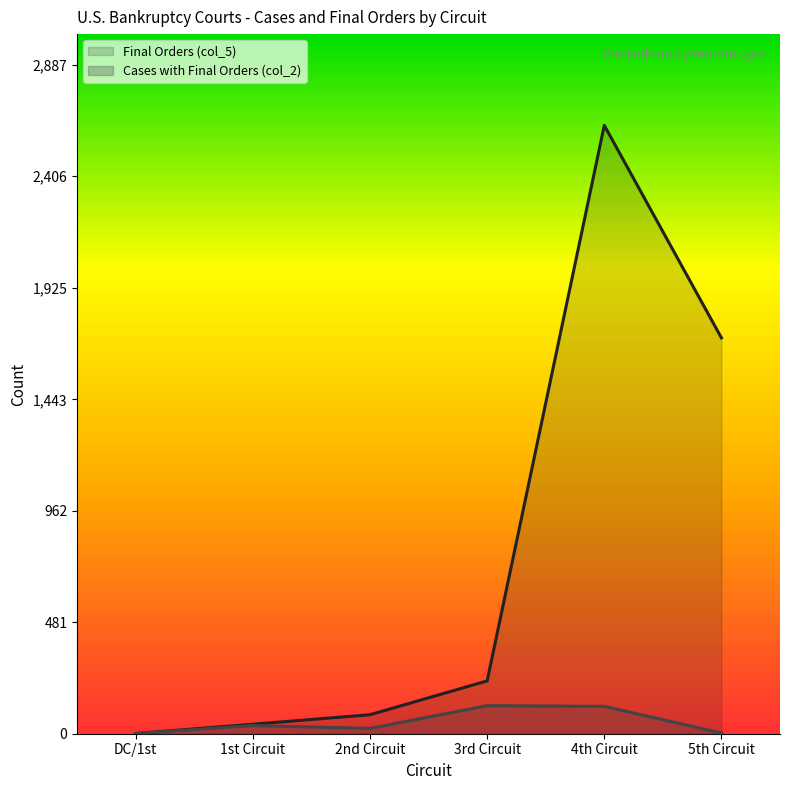

How many values in the Cases with Final Orders (col_2) series exceed 35?

2